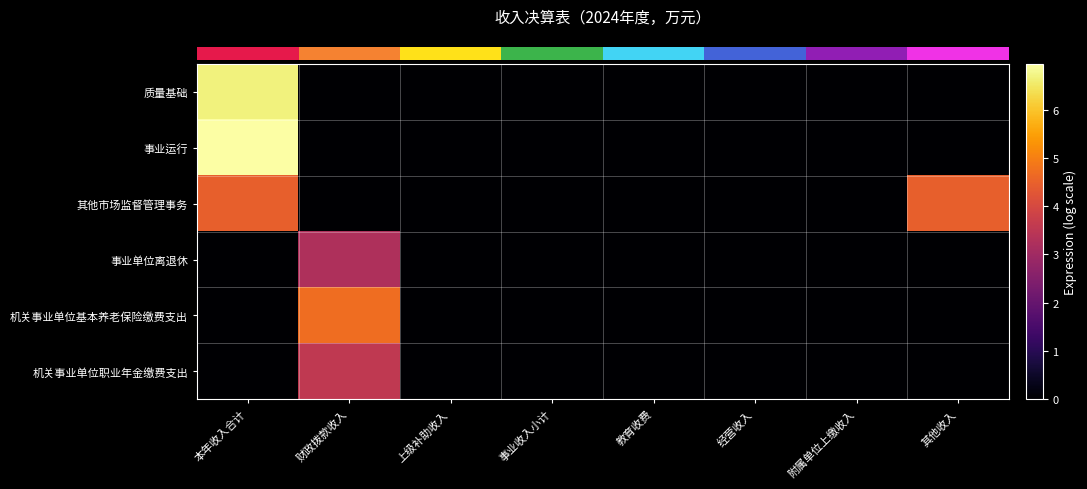

Which has a higher value, 经营收入 or 本年收入合计?

本年收入合计